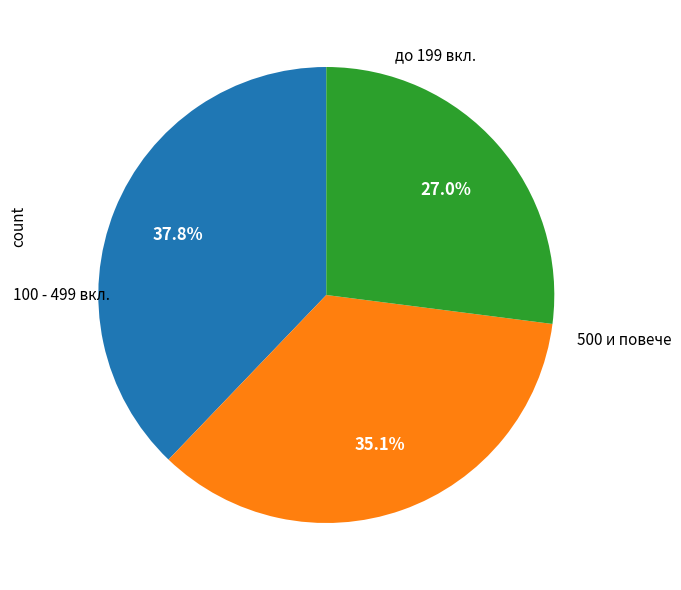

Is there any slice that represents more than half of the pie?

No